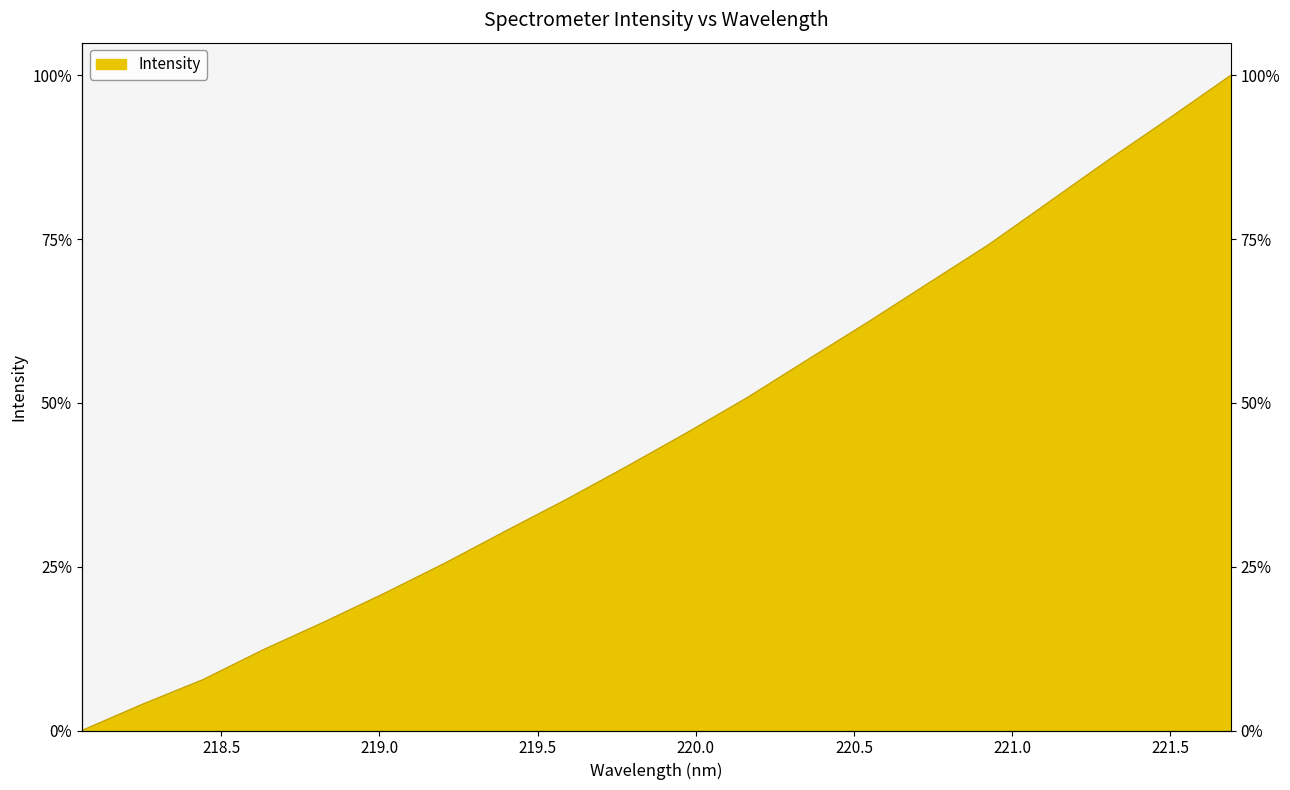

What is the sum of all values?

9.1